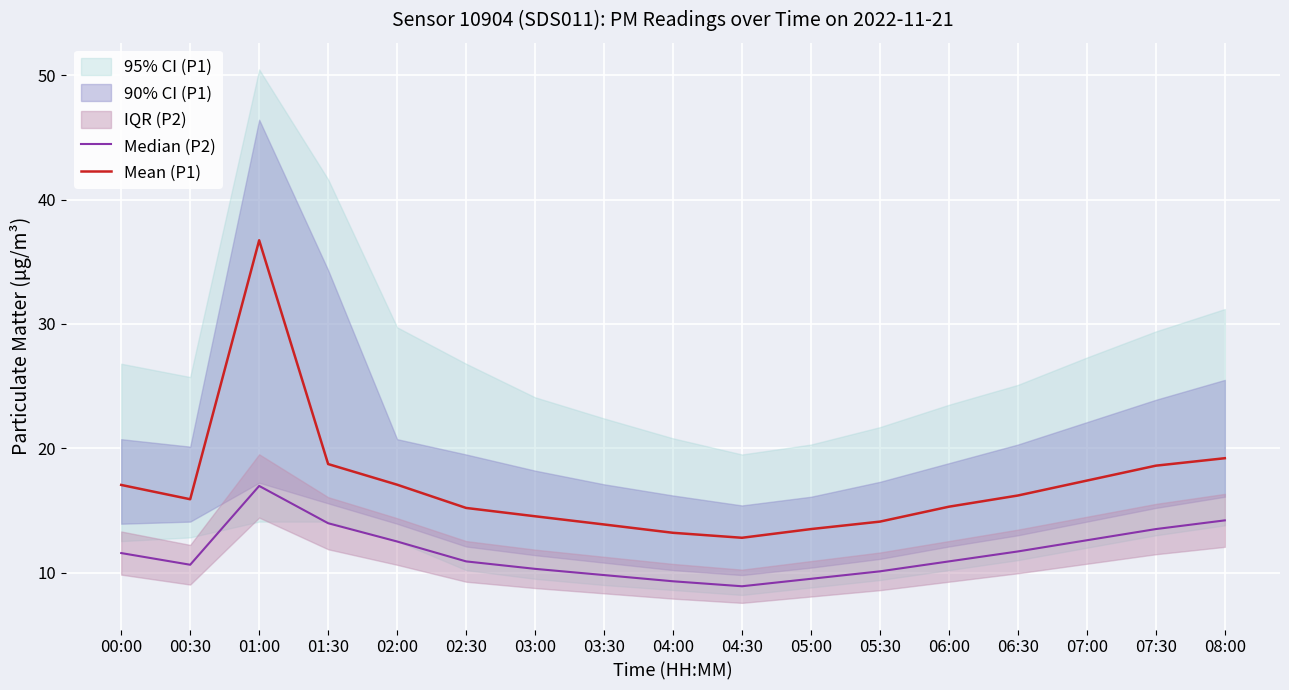

True or false: Median (P2) and Mean (P1) intersect in this chart.

False